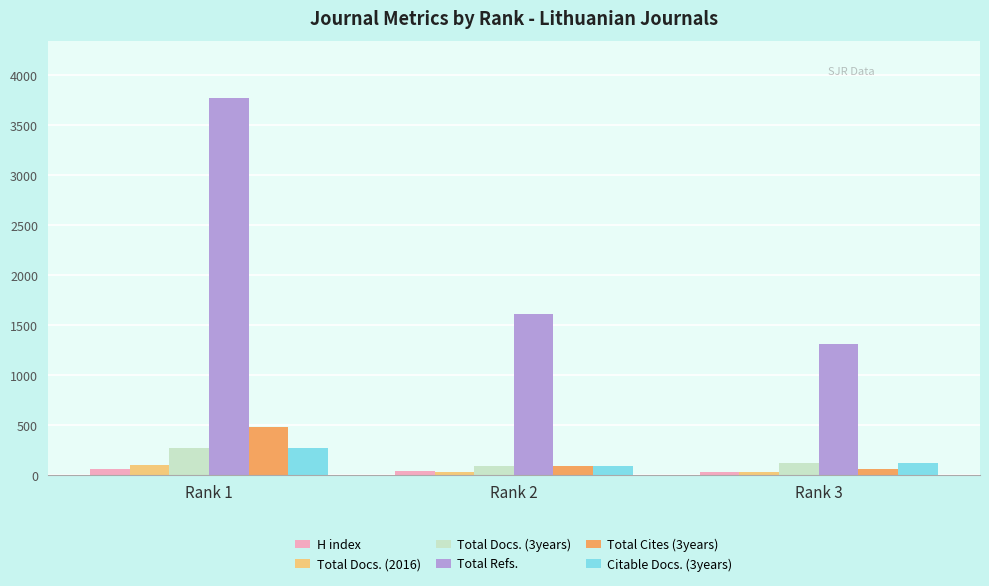

At which label does Total Cites (3years) reach its peak?

Rank 1